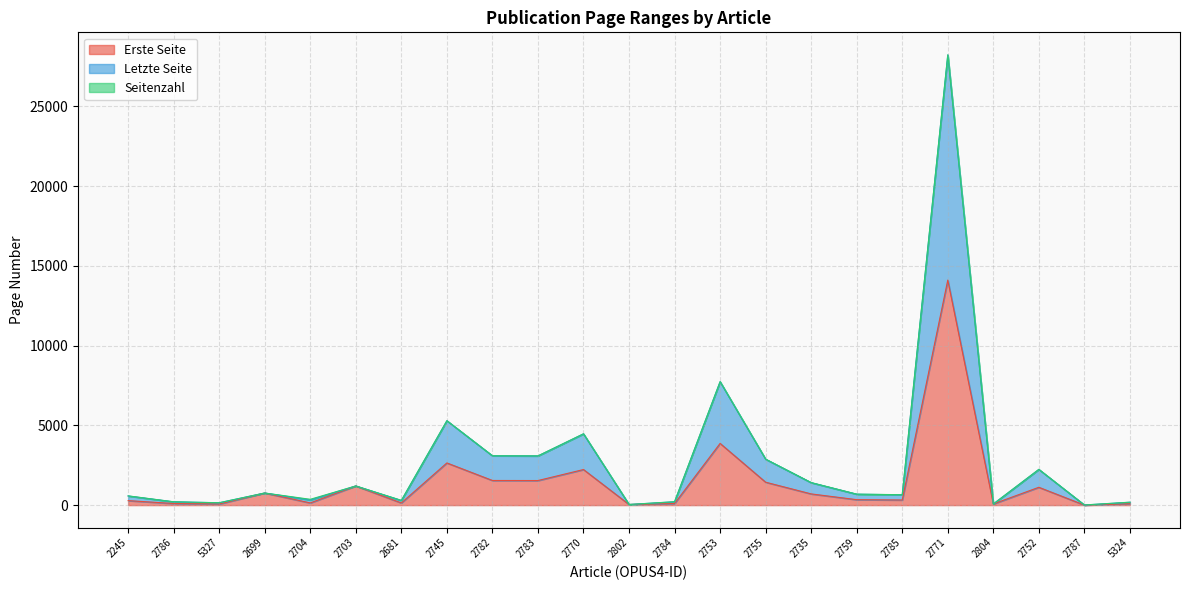

True or false: Erste Seite and Letzte Seite cross at least once.

False